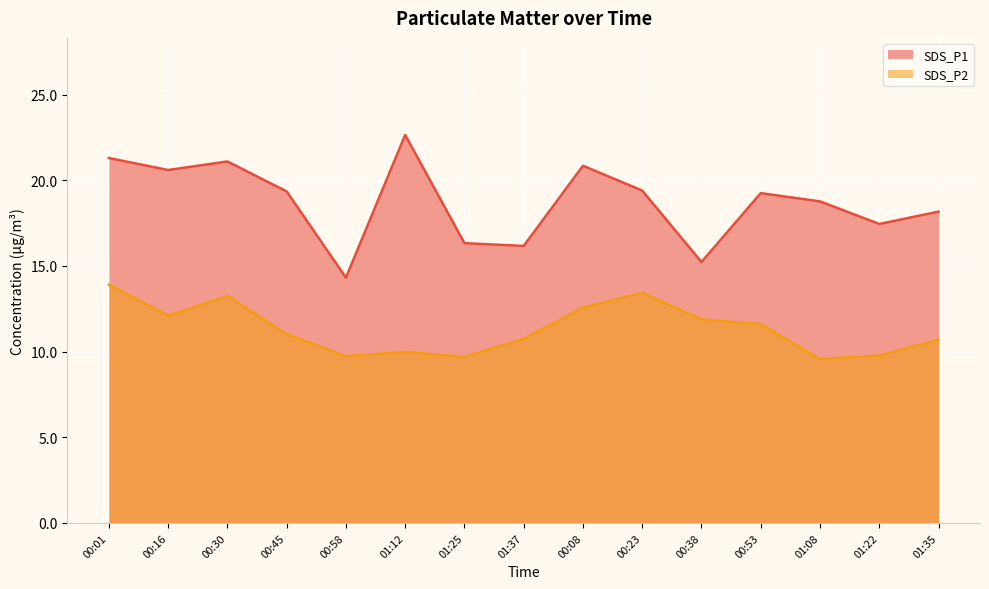

True or false: SDS_P1 and SDS_P2 intersect in this chart.

False